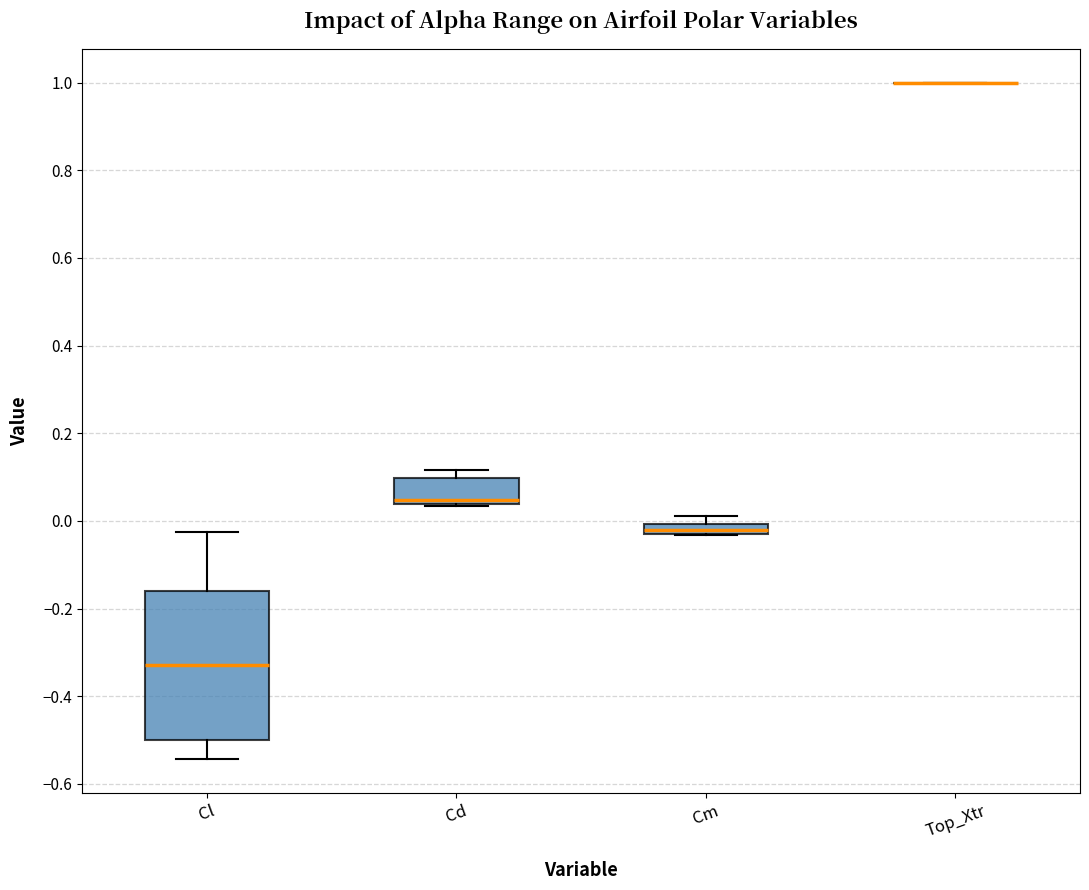

Comparing the boxes themselves (not the whiskers), which one is the tallest?

Cl